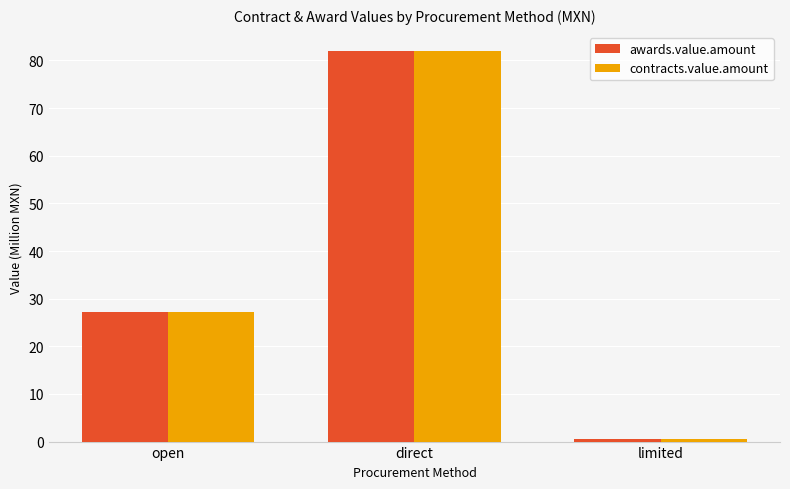

How many data points in contracts.value.amount are less than 27?

1